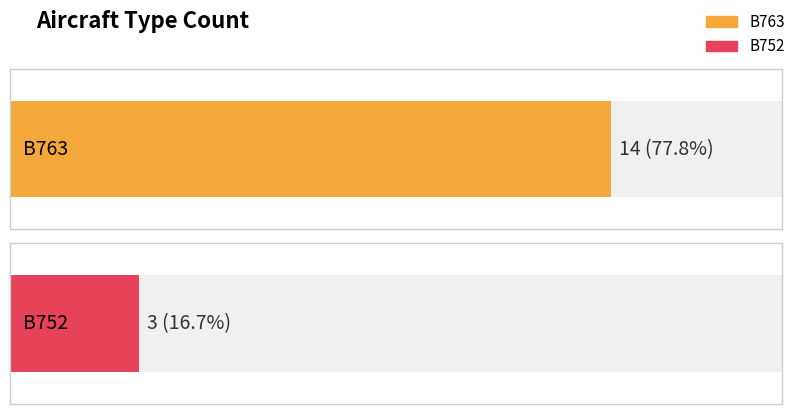

Count the values in the range 3 to 14.

2